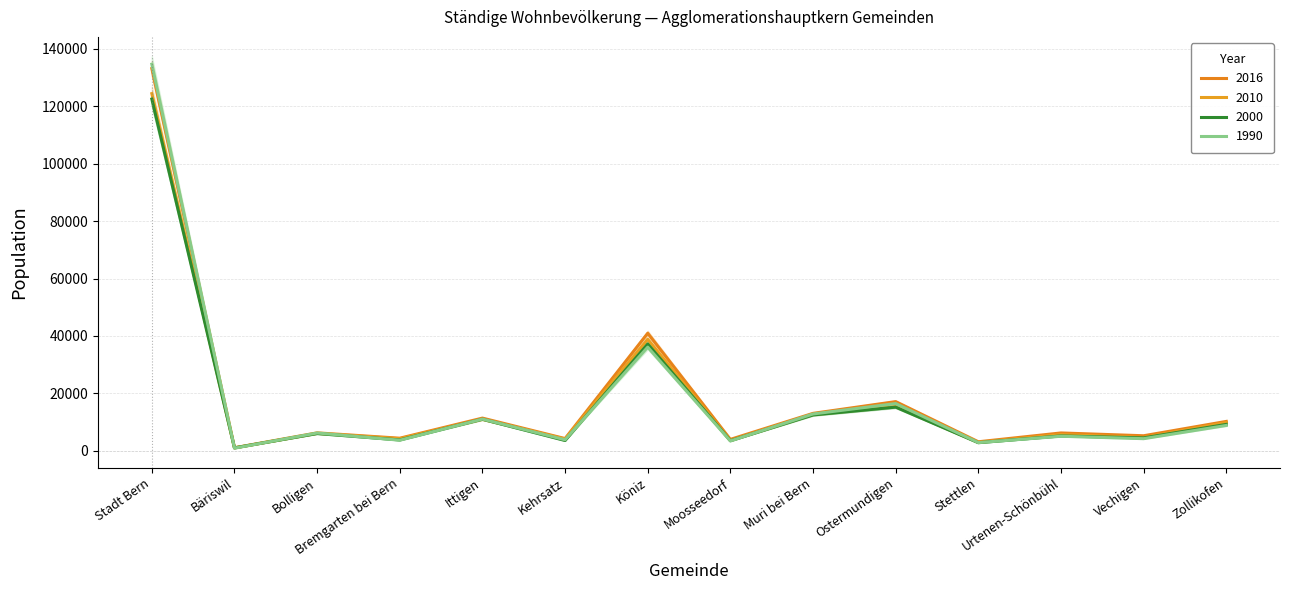

Reading left to right, list all the values displayed in this chart.

2016: Stadt Bern=133115	Bäriswil=1054	Bolligen=6250	Bremgarten bei Bern=4386	Ittigen=11388	Kehrsatz=4258	Köniz=40938	Moosseedorf=3975	Muri bei Bern=13037	Ostermundigen=17127	Stettlen=3141	Urtenen-Schönbühl=6216	Vechigen=5240	Zollikofen=10235
2010: Stadt Bern=124381	Bäriswil=995	Bolligen=6076	Bremgarten bei Bern=4193	Ittigen=10946	Kehrsatz=4084	Köniz=38823	Moosseedorf=3571	Muri bei Bern=12625	Ostermundigen=15438	Stettlen=2908	Urtenen-Schönbühl=5646	Vechigen=4608	Zollikofen=9831
2000: Stadt Bern=122484	Bäriswil=1020	Bolligen=6000	Bremgarten bei Bern=3784	Ittigen=10997	Kehrsatz=3579	Köniz=37196	Moosseedorf=3508	Muri bei Bern=12477	Ostermundigen=15202	Stettlen=2817	Urtenen-Schönbühl=5177	Vechigen=4495	Zollikofen=9188
1990: Stadt Bern=134629	Bäriswil=913	Bolligen=6205	Bremgarten bei Bern=3687	Ittigen=11043	Kehrsatz=3835	Köniz=36101	Moosseedorf=3429	Muri bei Bern=12821	Ostermundigen=16457	Stettlen=2849	Urtenen-Schönbühl=5065	Vechigen=4224	Zollikofen=8830